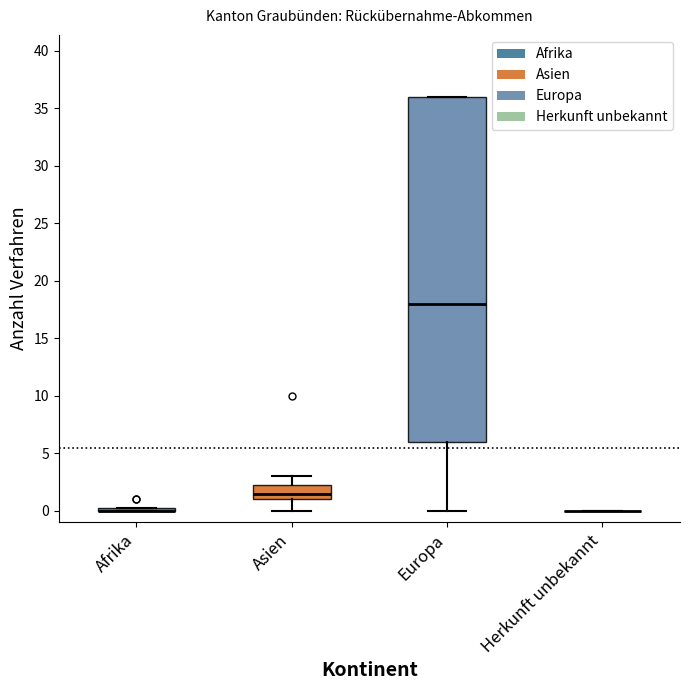

Comparing the boxes themselves (not the whiskers), which one is the tallest?

Europa